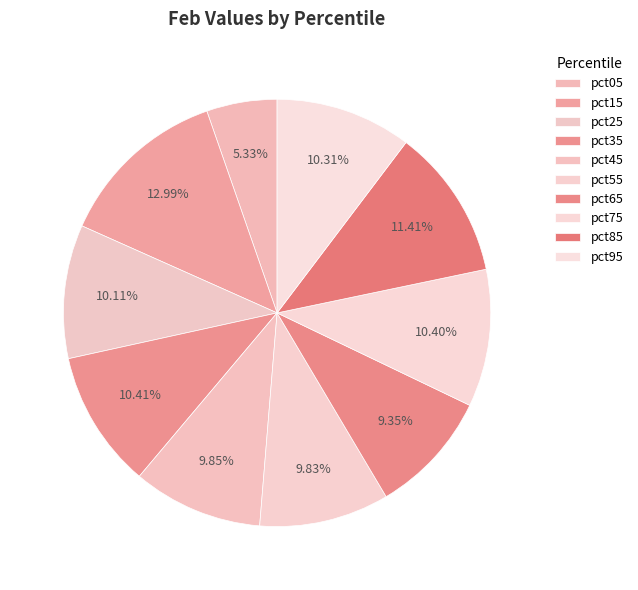

Rank the categories by value from highest to lowest.

pct15, pct85, pct35, pct75, pct95, pct25, pct45, pct55, pct65, pct05